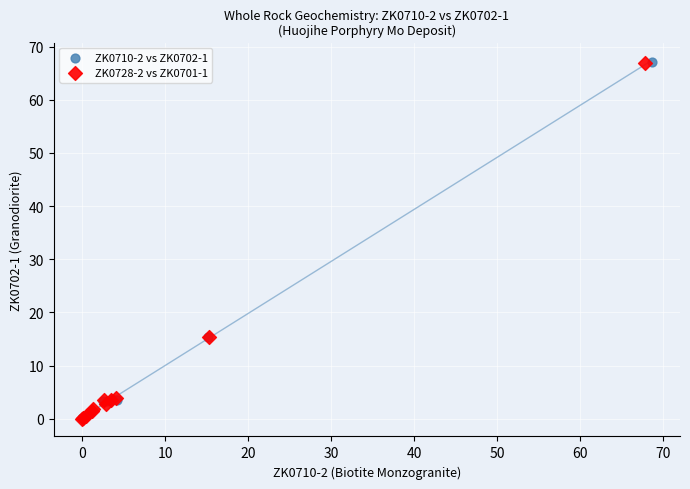

Which series has the largest Y range (max minus min)?

ZK0710-2 vs ZK0702-1